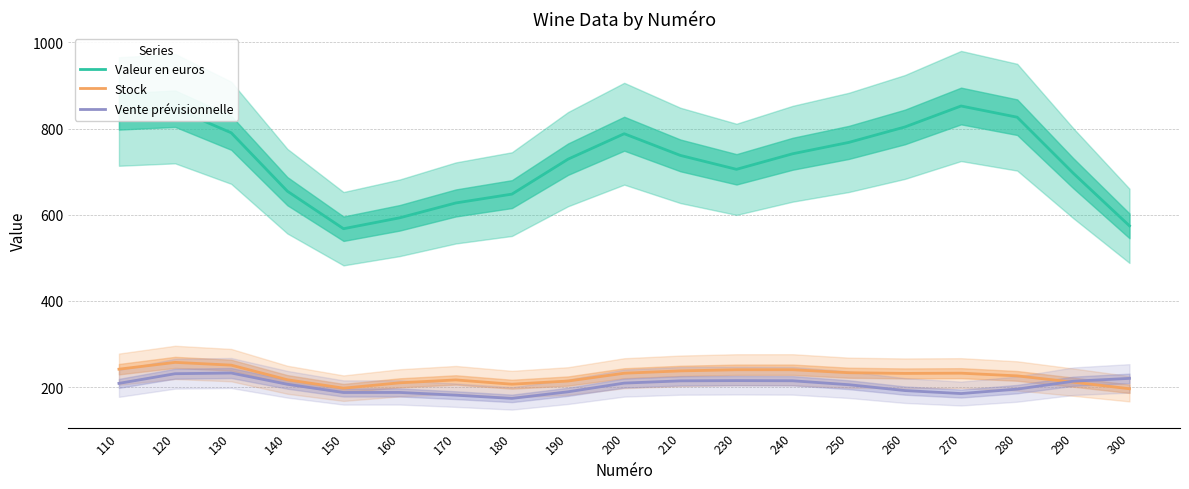

At which category does the chart reach its peak across all series?

270